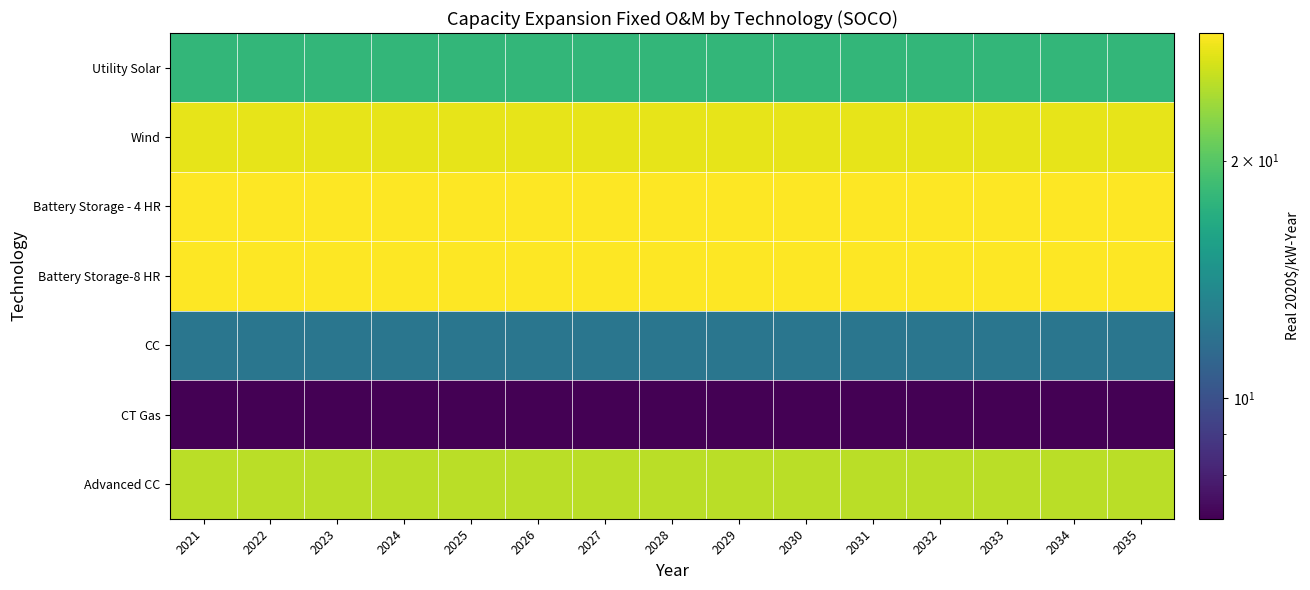

Which series has the largest total across all categories?

Battery Storage - 4 HR